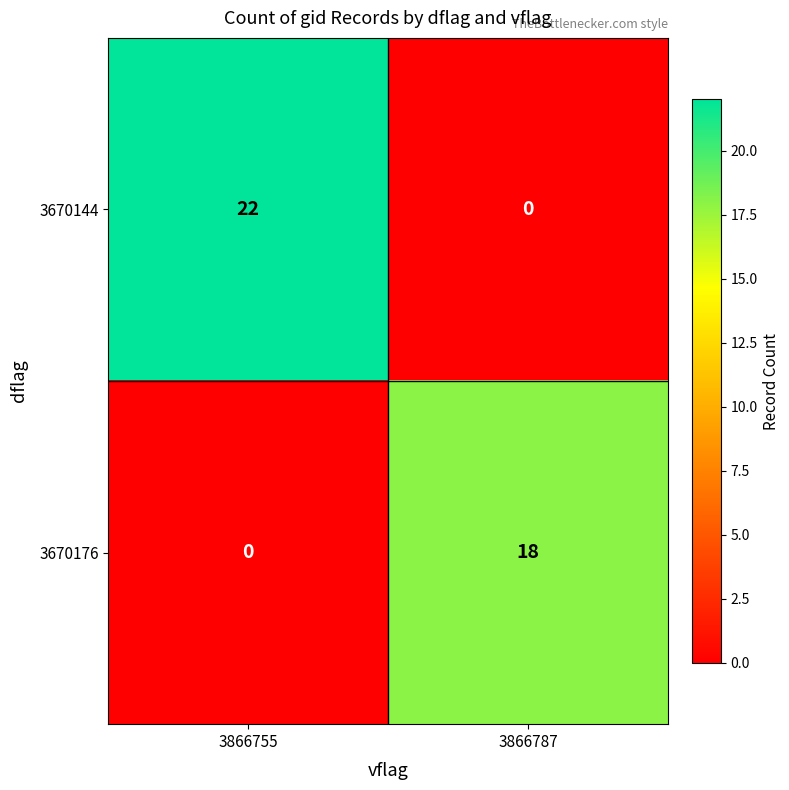

How many categories are shown in the chart?

2